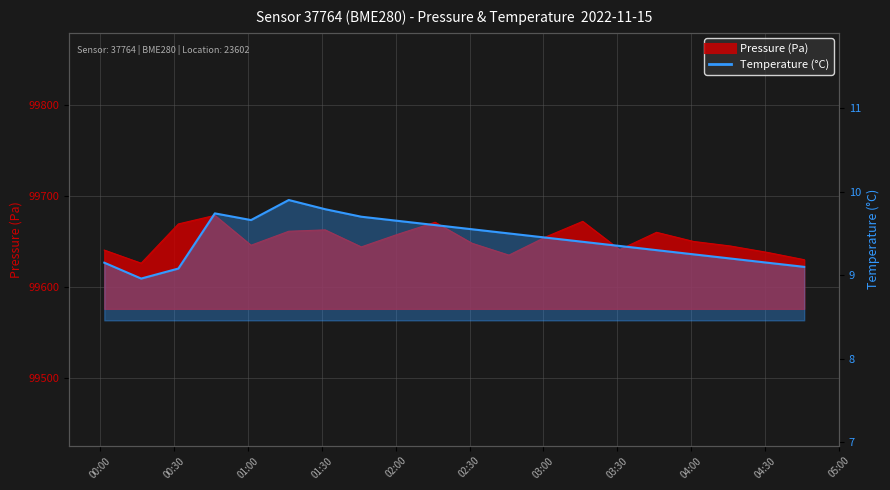

Which series has the largest total across all categories?

pressure